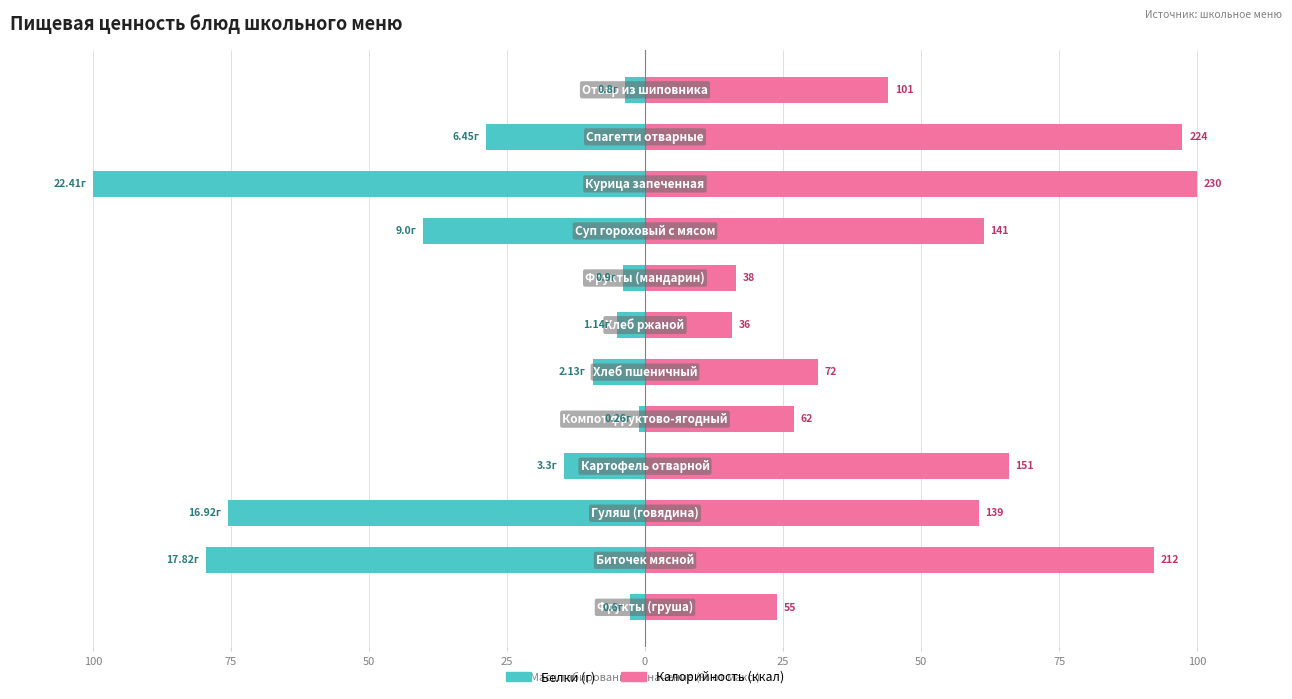

What is the smallest value displayed?

-100.0